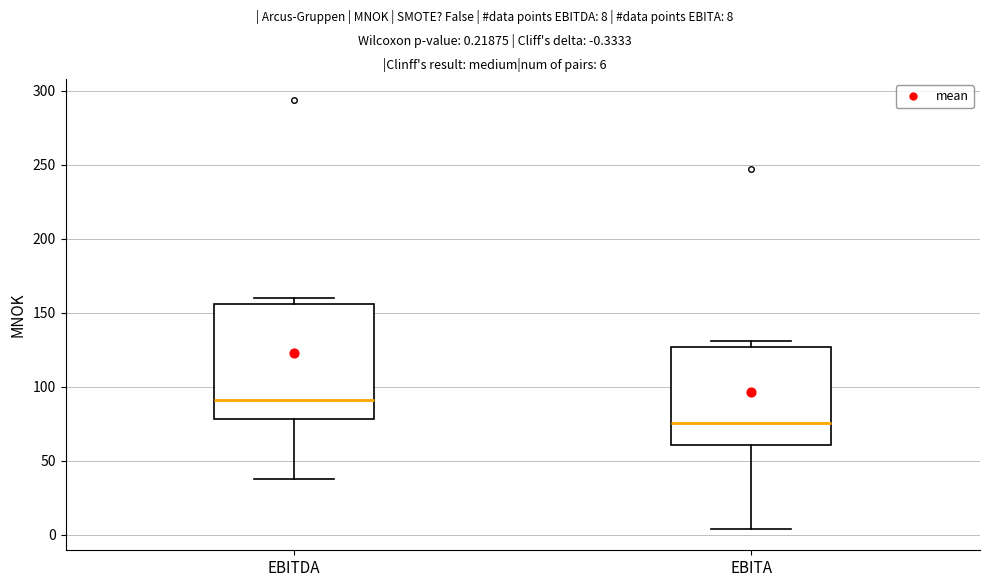

Where does the lower whisker of the box for EBITDA end on the y-axis? The values are not printed on the chart, so give them approximately, as read against the axis.

40